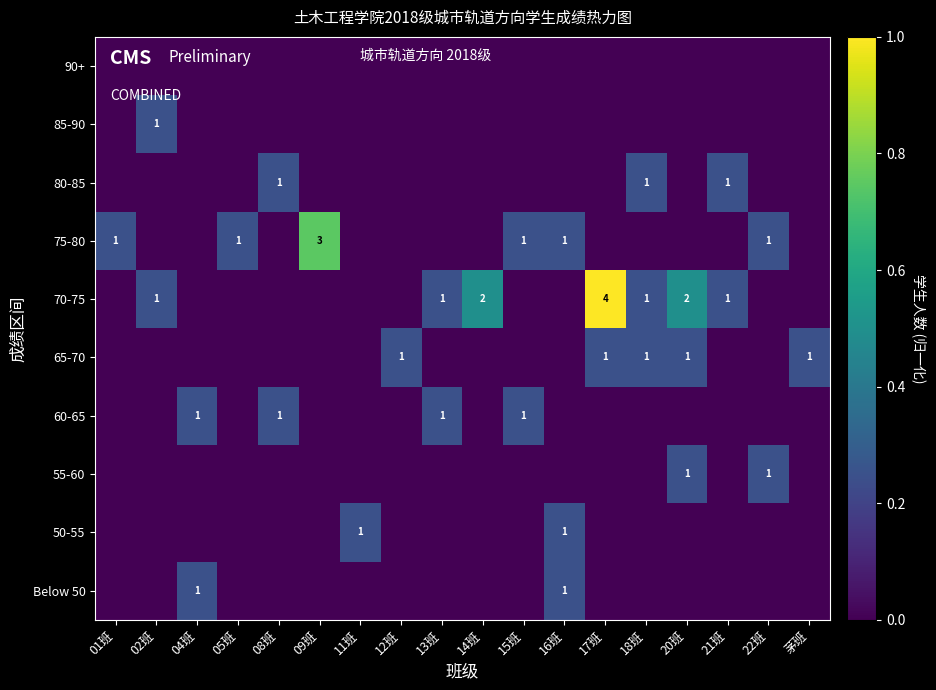

How many data points does each series have?

18